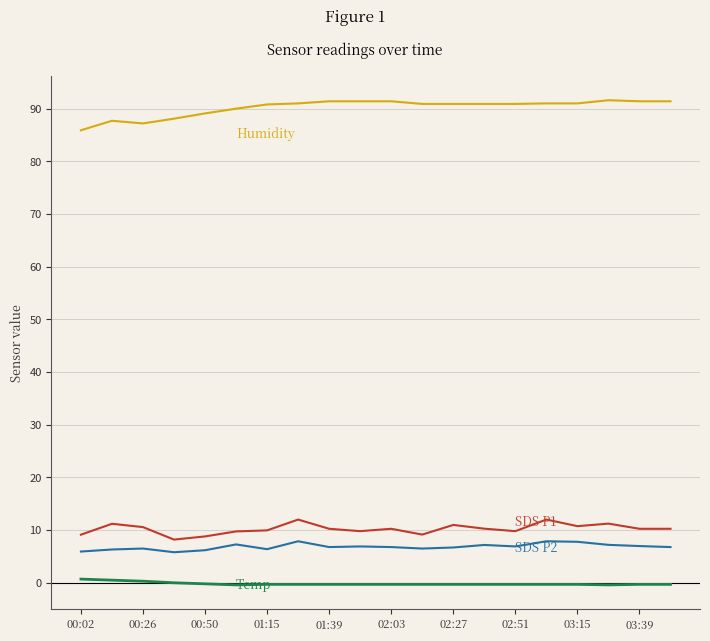

What is the greatest value displayed?

91.6